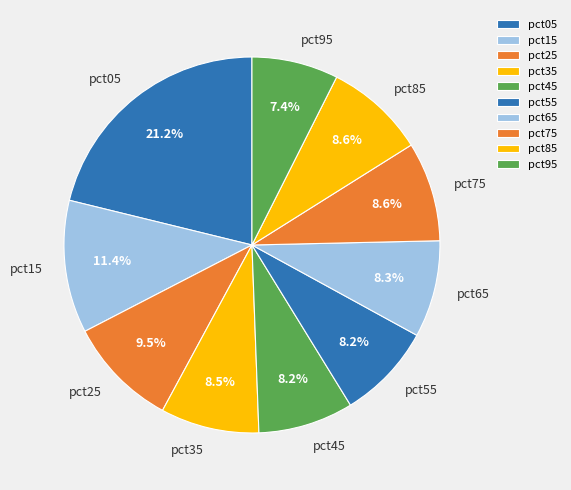

To the nearest percent, what percentage of the pie is pct45?

8%